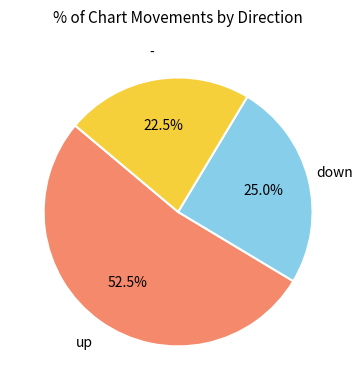

Is there a majority slice in this chart?

Yes